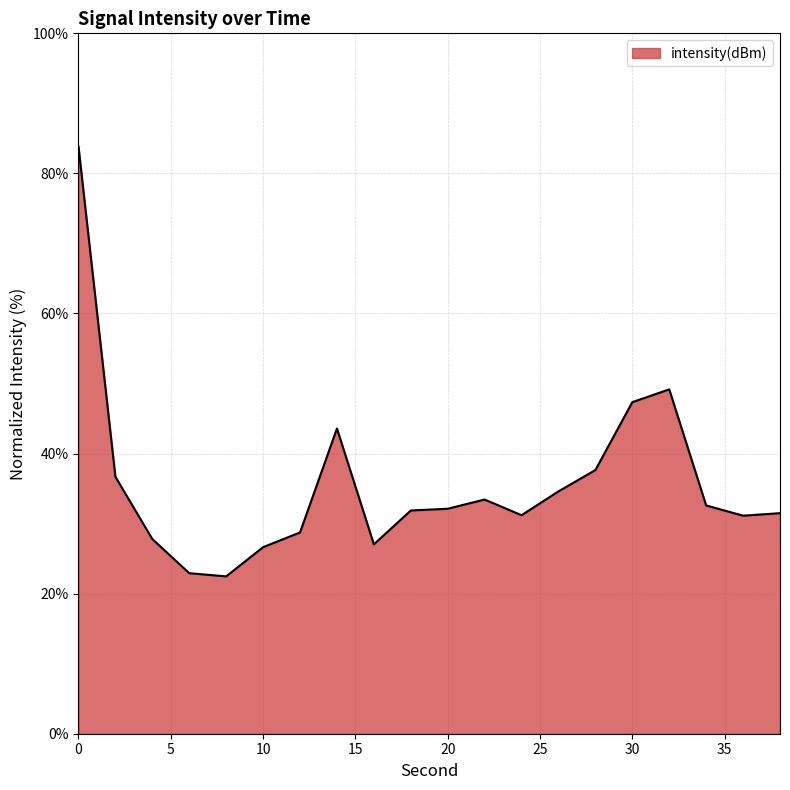

What is the maximum value shown in the chart?

83.8